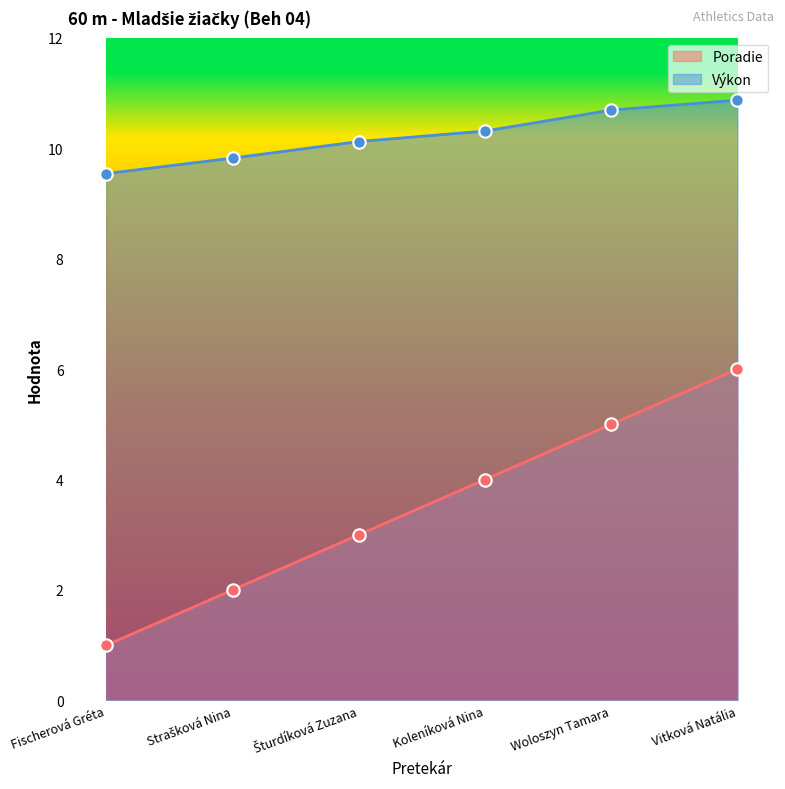

Which series reaches the maximum Y coordinate?

Výkon